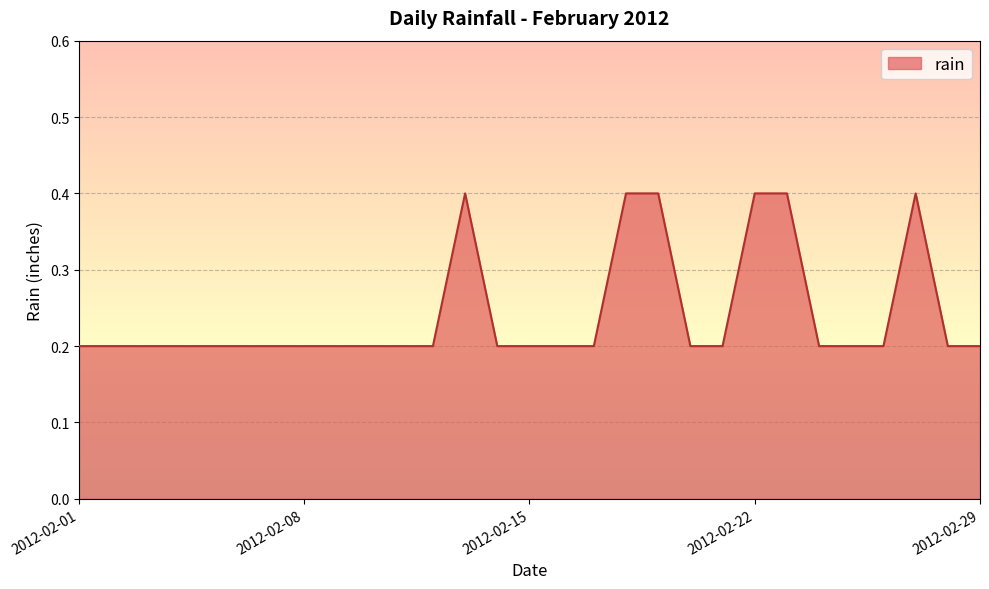

What is the difference between the maximum and minimum values?

0.2